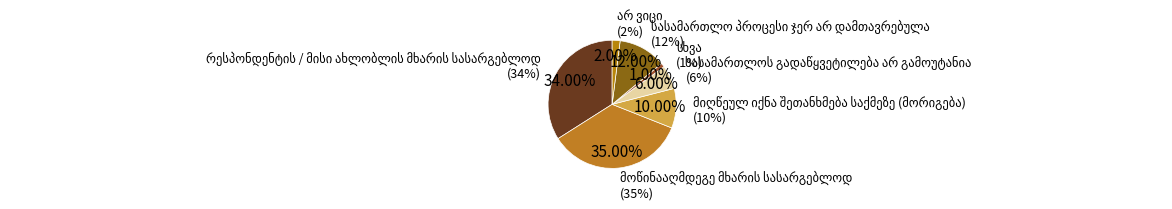

Which slice is the smallest?

სხვა